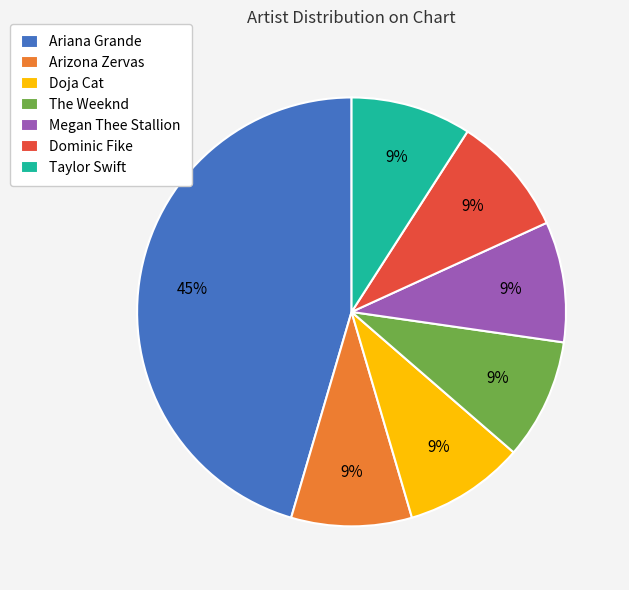

To the nearest percent, what is the average slice percentage?

14%